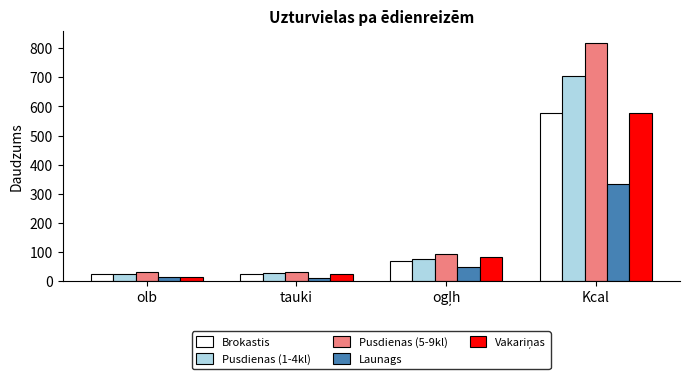

Which series has the largest range (max minus min)?

Pusdienas (5-9kl)